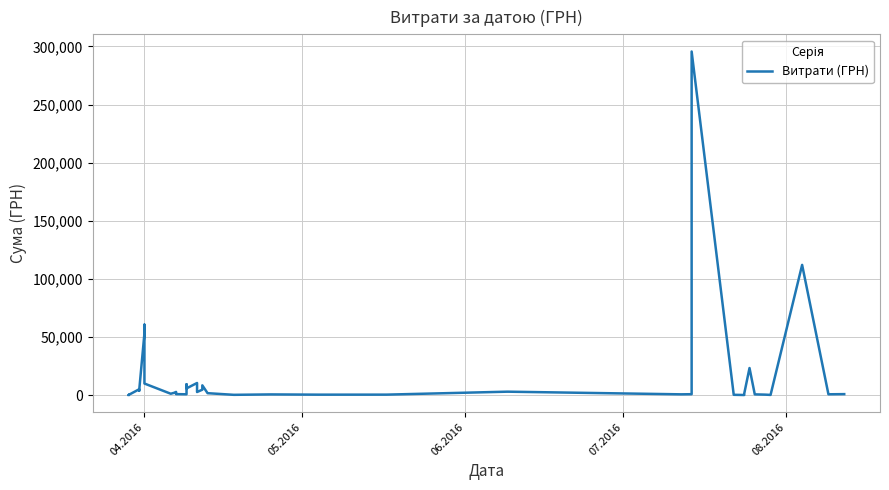

True or false: the data has more than 1 interior local peaks.

True